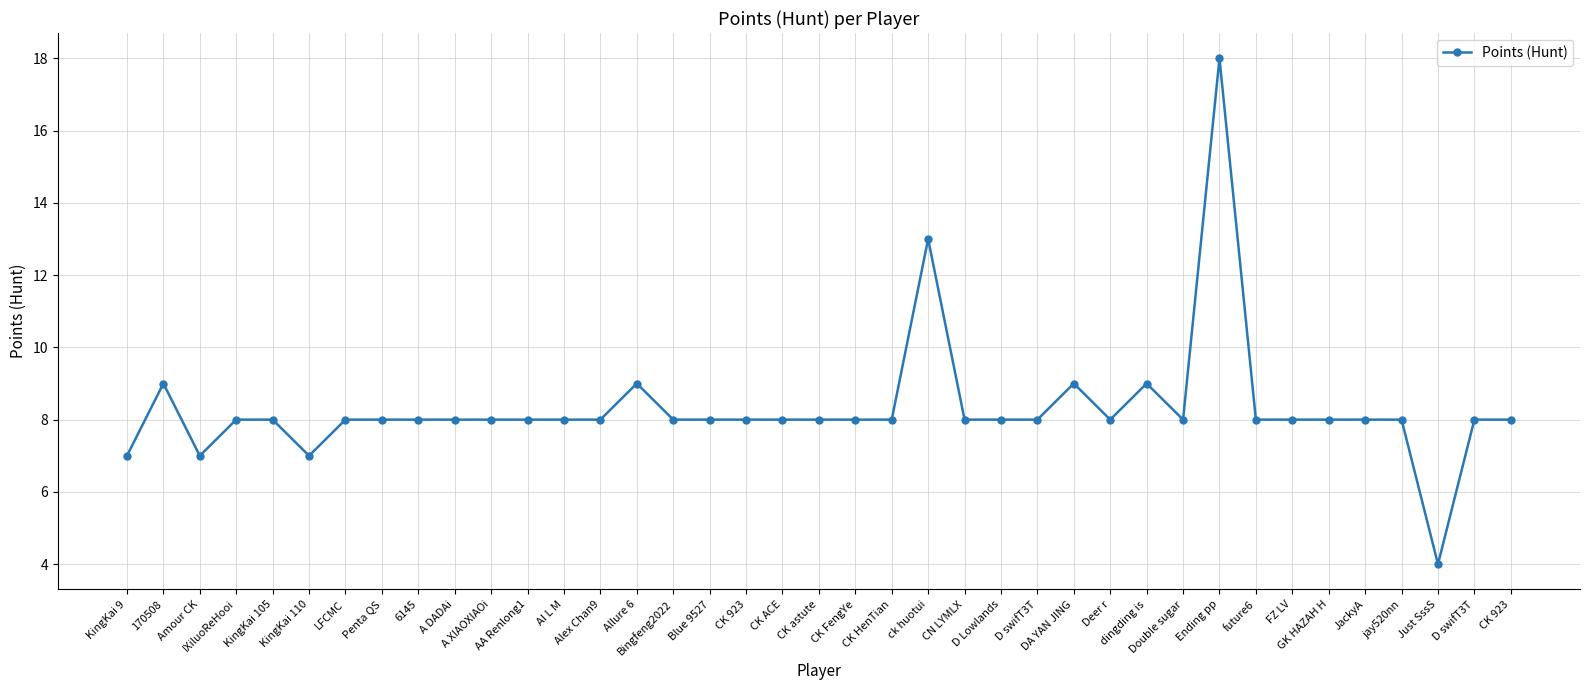

How many distinct data groups are displayed?

1